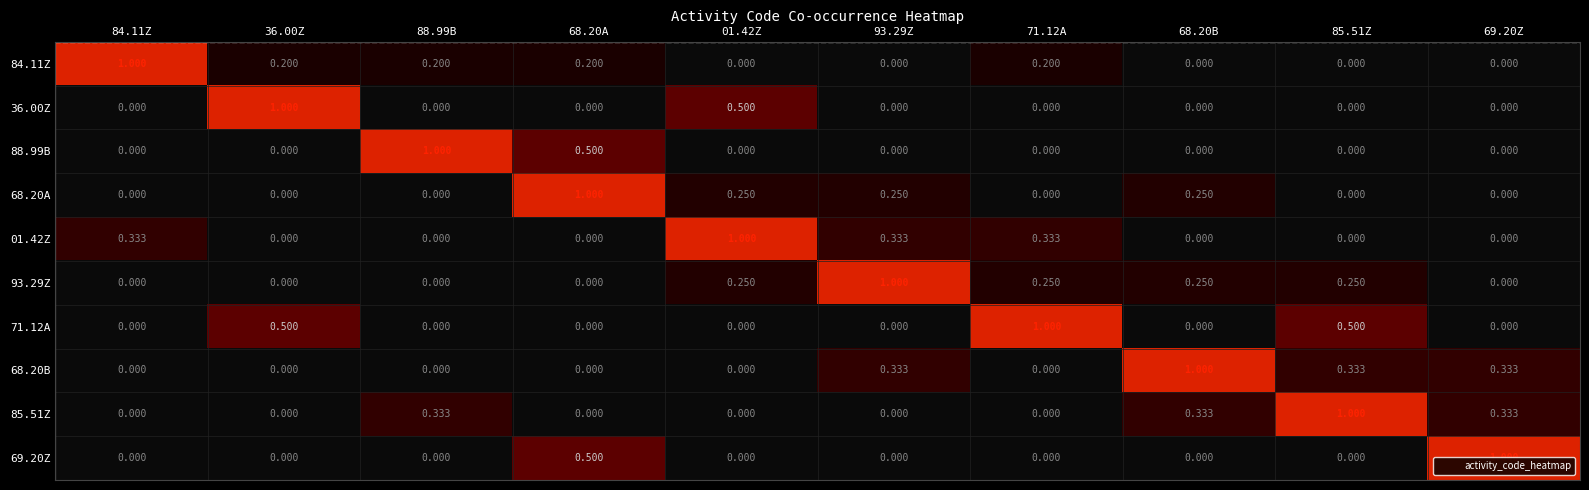

Count the number of data series in this chart.

10